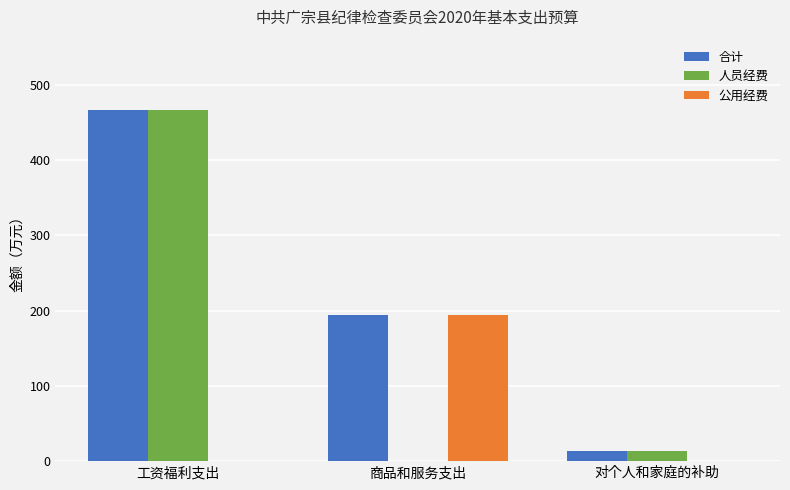

At which category is the sum across all series the highest?

工资福利支出